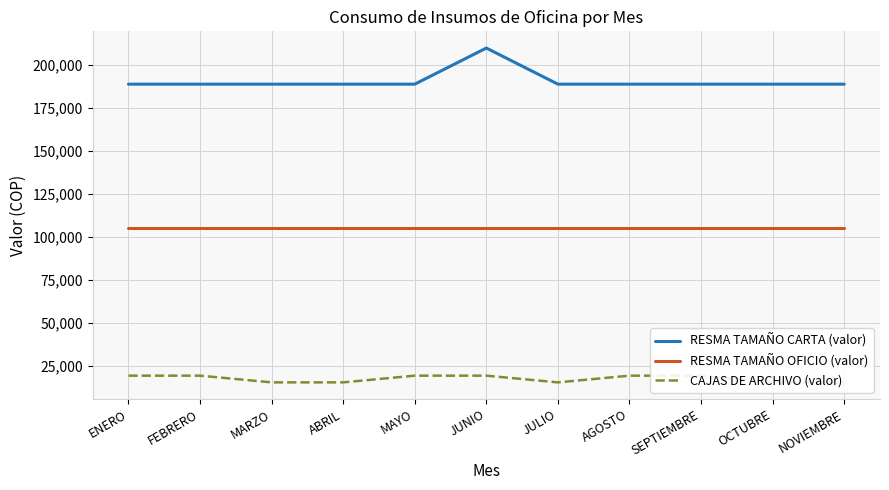

What is the value of the RESMA TAMAÑO OFICIO (valor) point at the 1st from the left?

105600